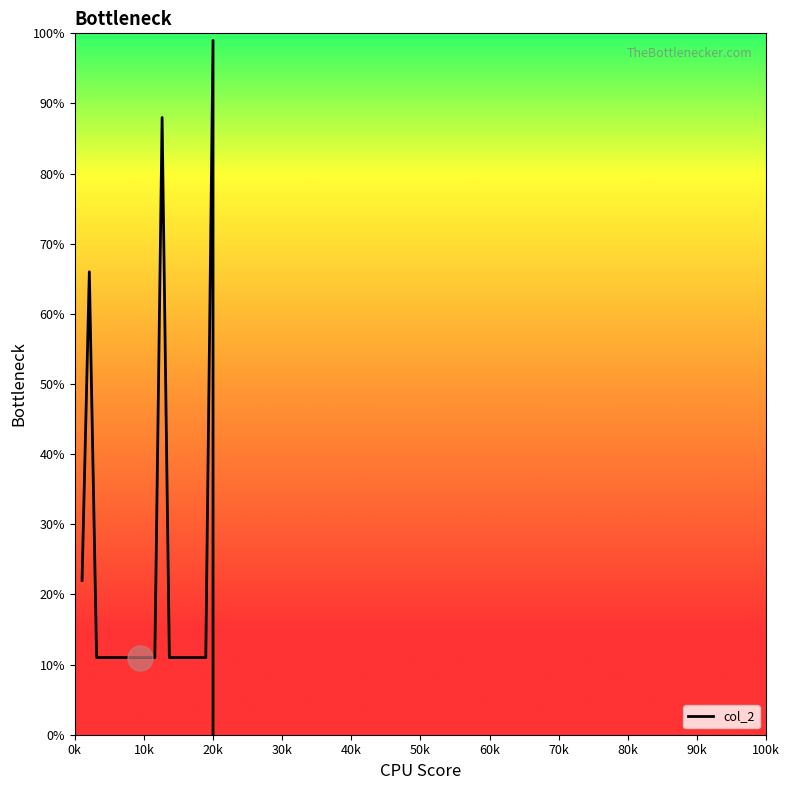

Does the chart have visible grid lines?

No